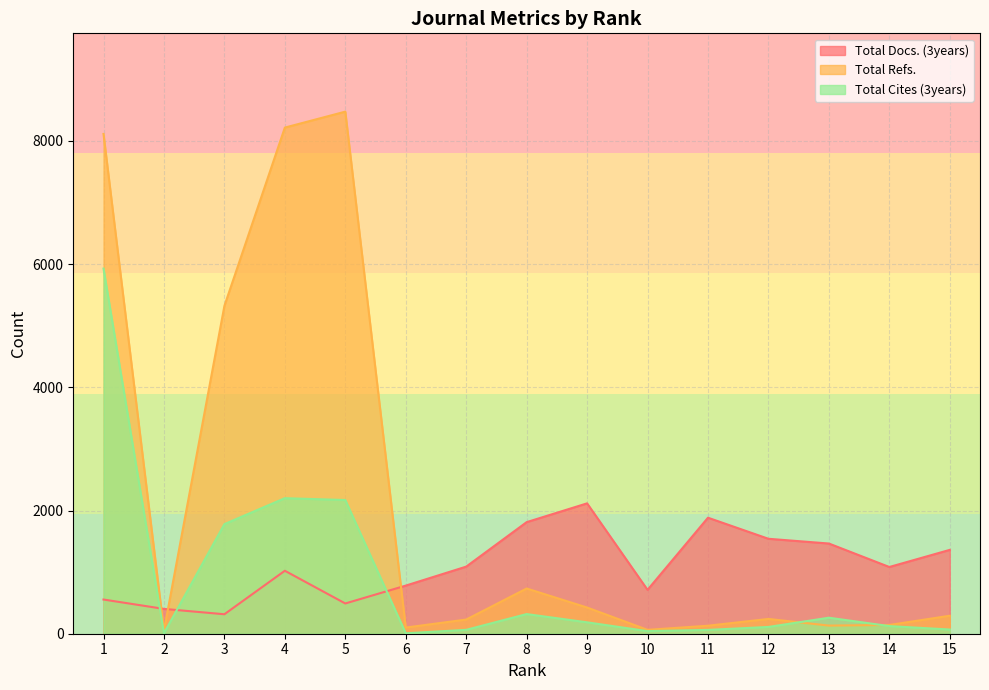

List the series in order of their peak value, lowest first.

Total Docs. (3years), Total Cites (3years), Total Refs.